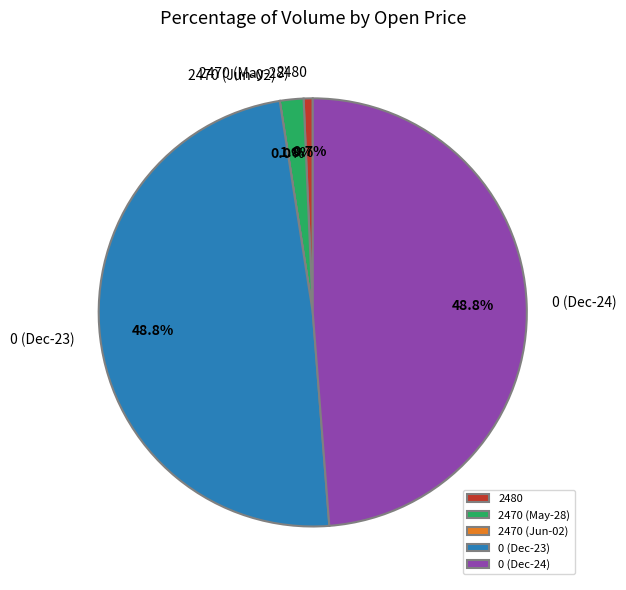

To the nearest percent, what is the difference between the largest and smallest slice percentages?

49%